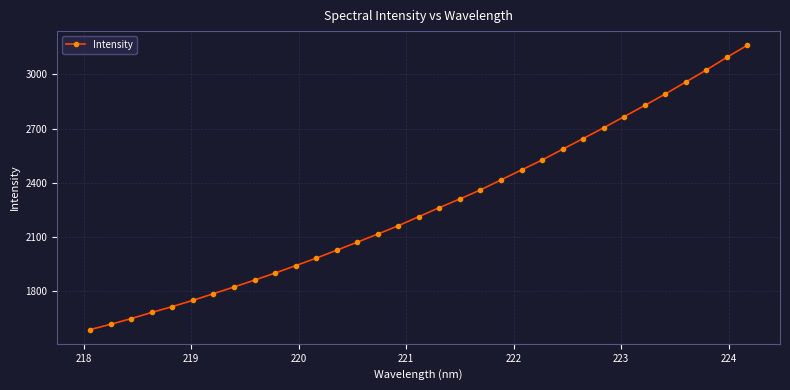

What is the smallest value displayed?

1588.4